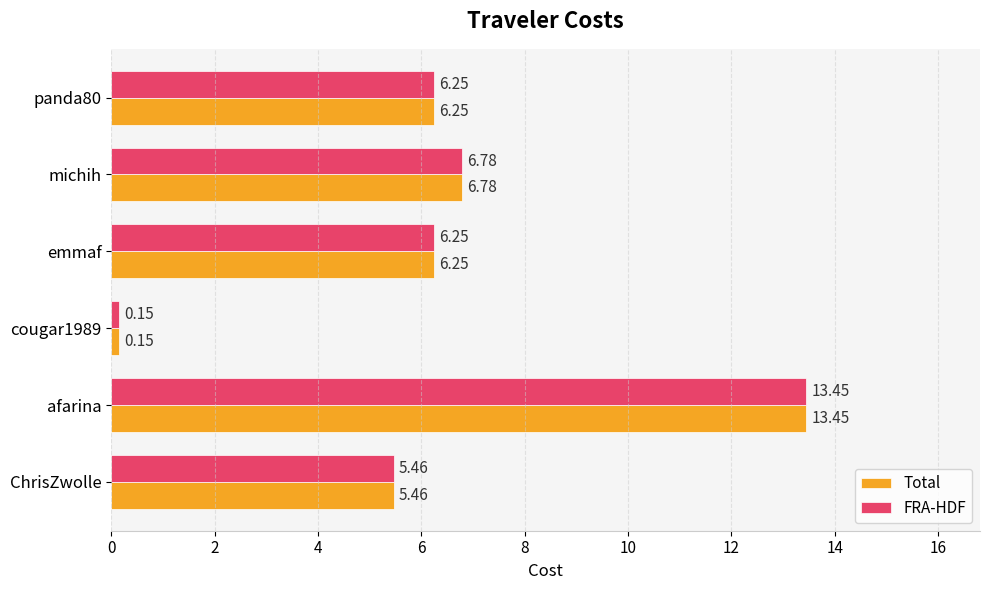

At which category is the sum across all series the highest?

afarina